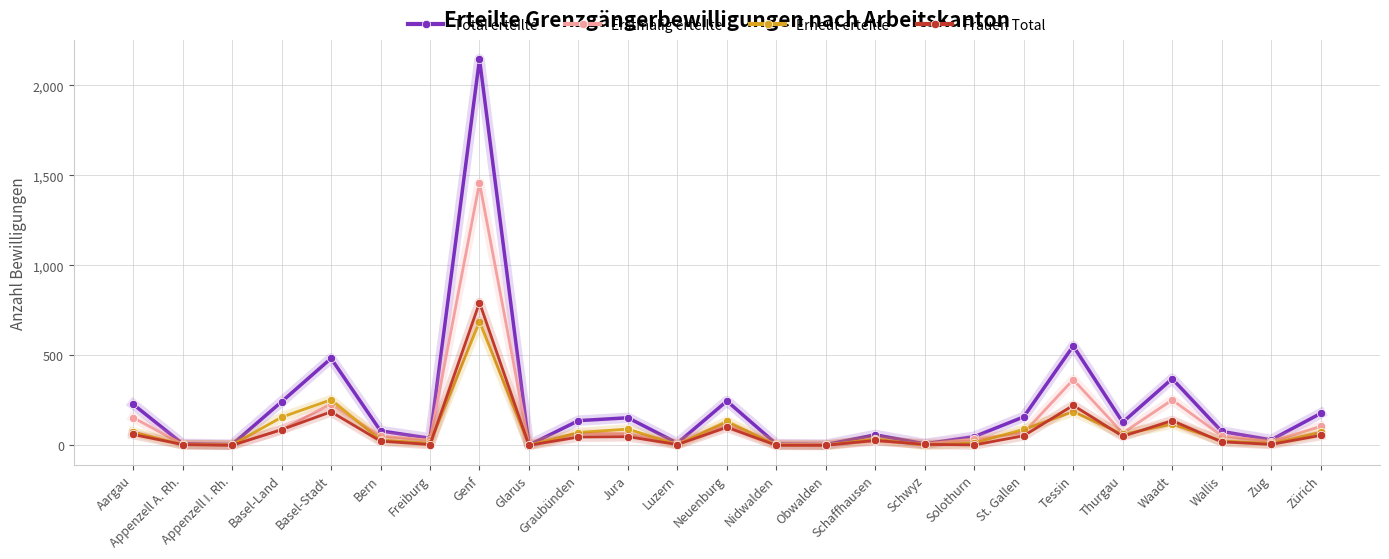

List the series in order of their peak value, lowest first.

Erneut erteilte, Frauen Total, Erstmalig erteilte, Total erteilte